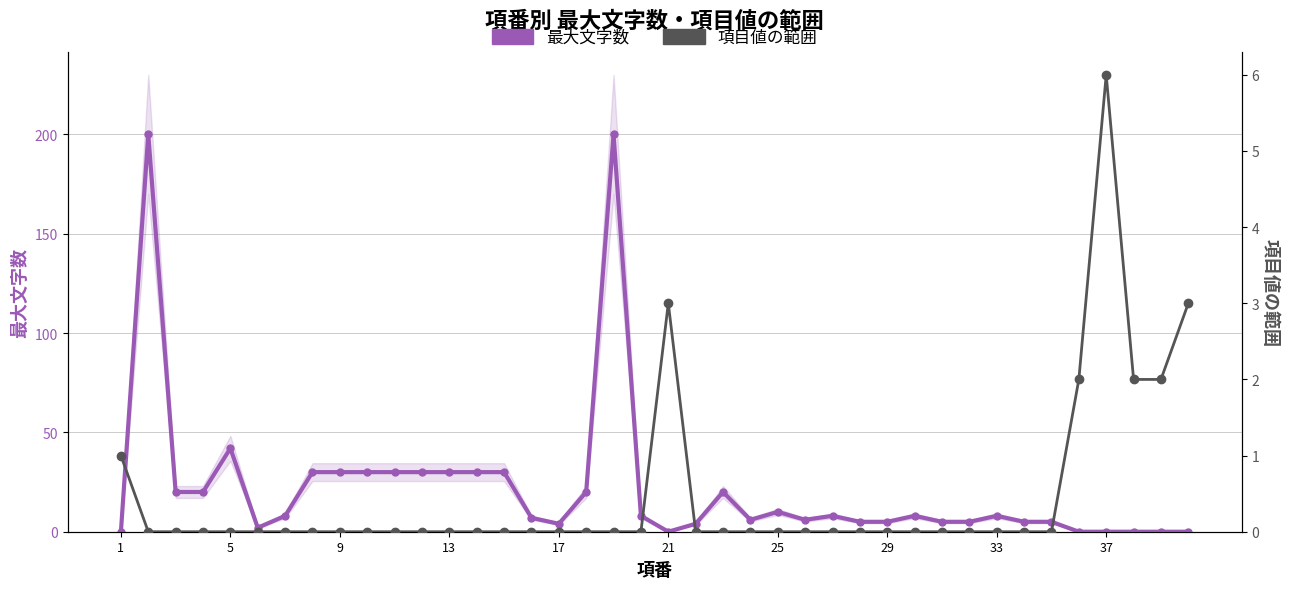

Which series changed the most between 25 and 12?

最大文字数